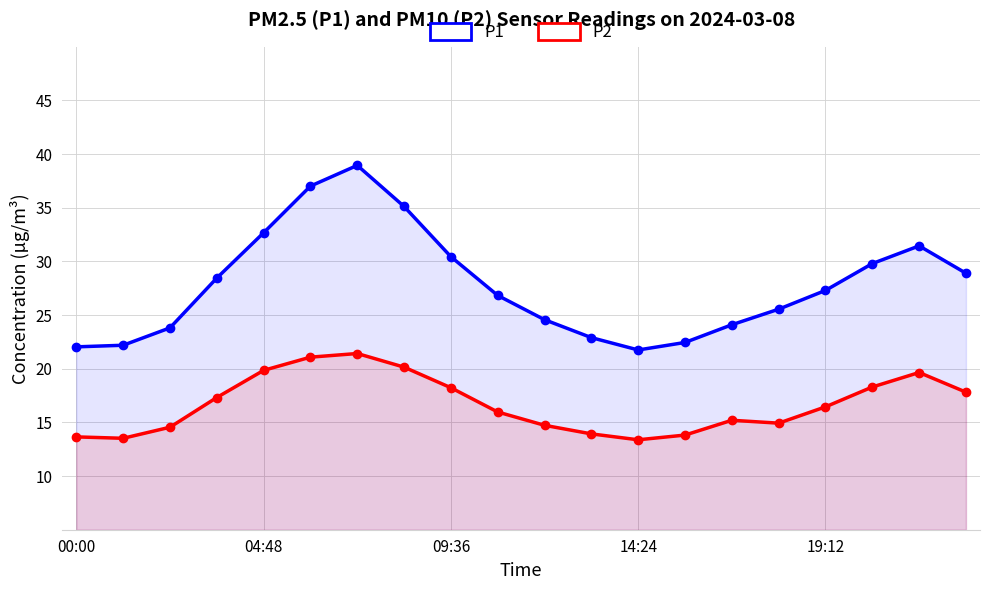

The value of P2 at 09:36 is 18.2. True or false?

True